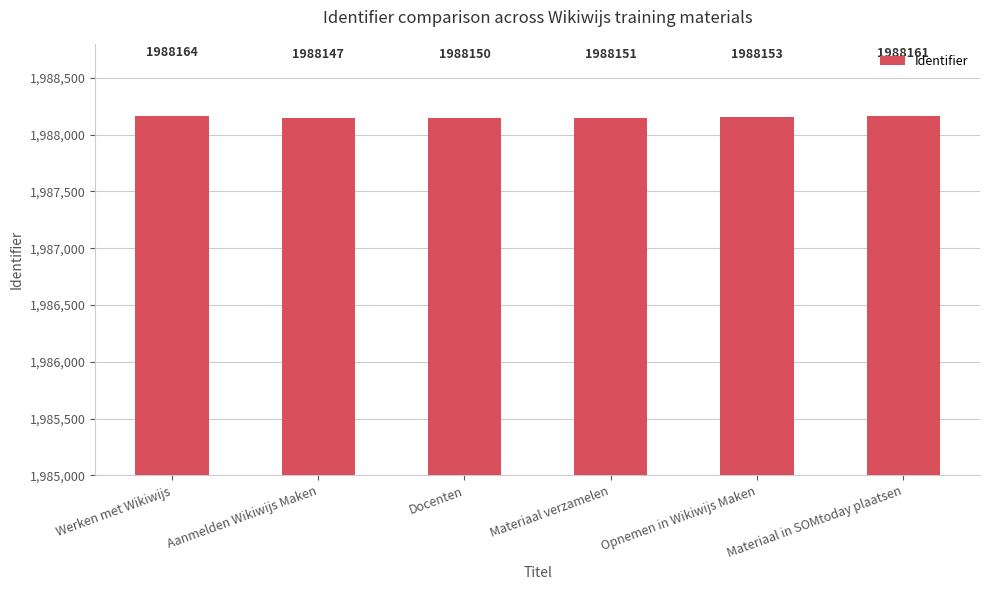

List the labels in order of value, largest first.

Werken met Wikiwijs, Materiaal in SOMtoday plaatsen, Opnemen in Wikiwijs Maken, Materiaal verzamelen, Docenten, Aanmelden Wikiwijs Maken